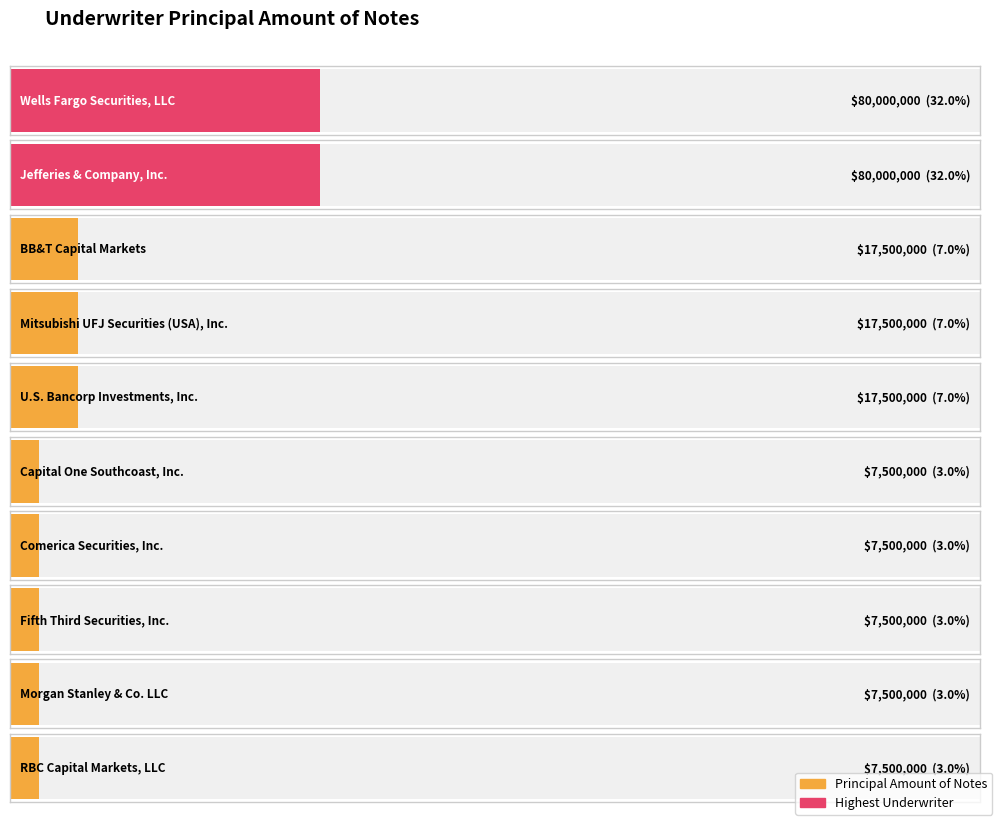

The value at RBC Capital Markets, LLC is 7500000. True or false?

True